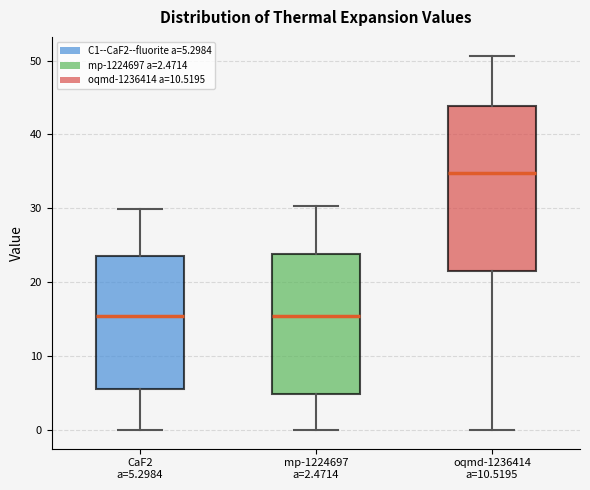

Which box is the tallest, from its lower edge to its upper edge?

oqmd-1236414 a=10.5195